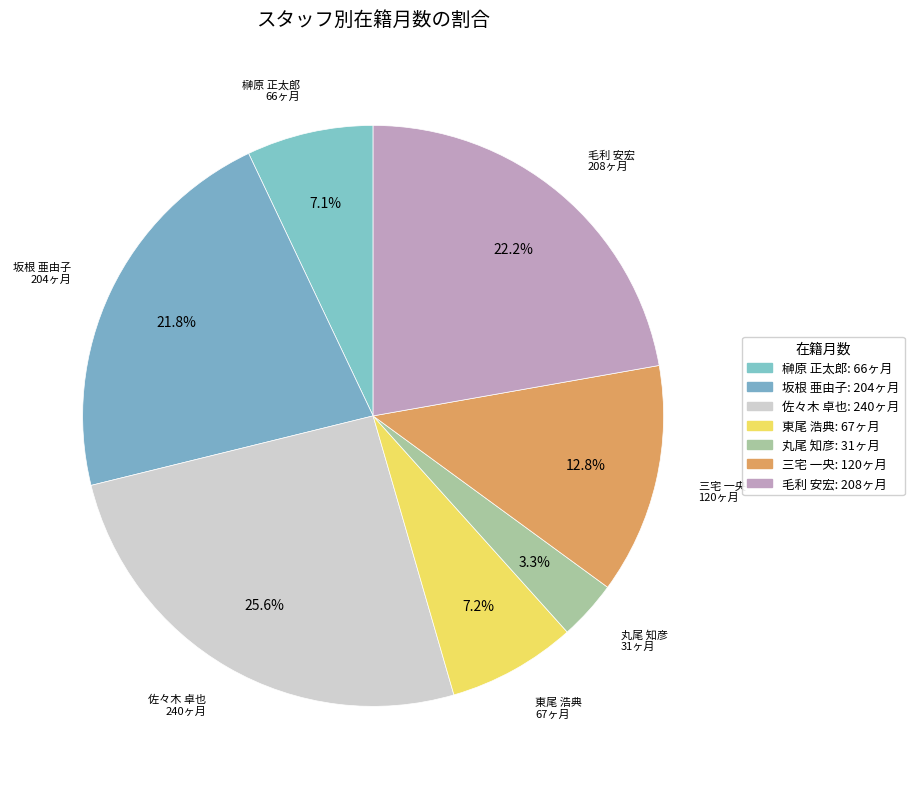

To the nearest percent, what percentage of the pie is 毛利 安宏?

22%